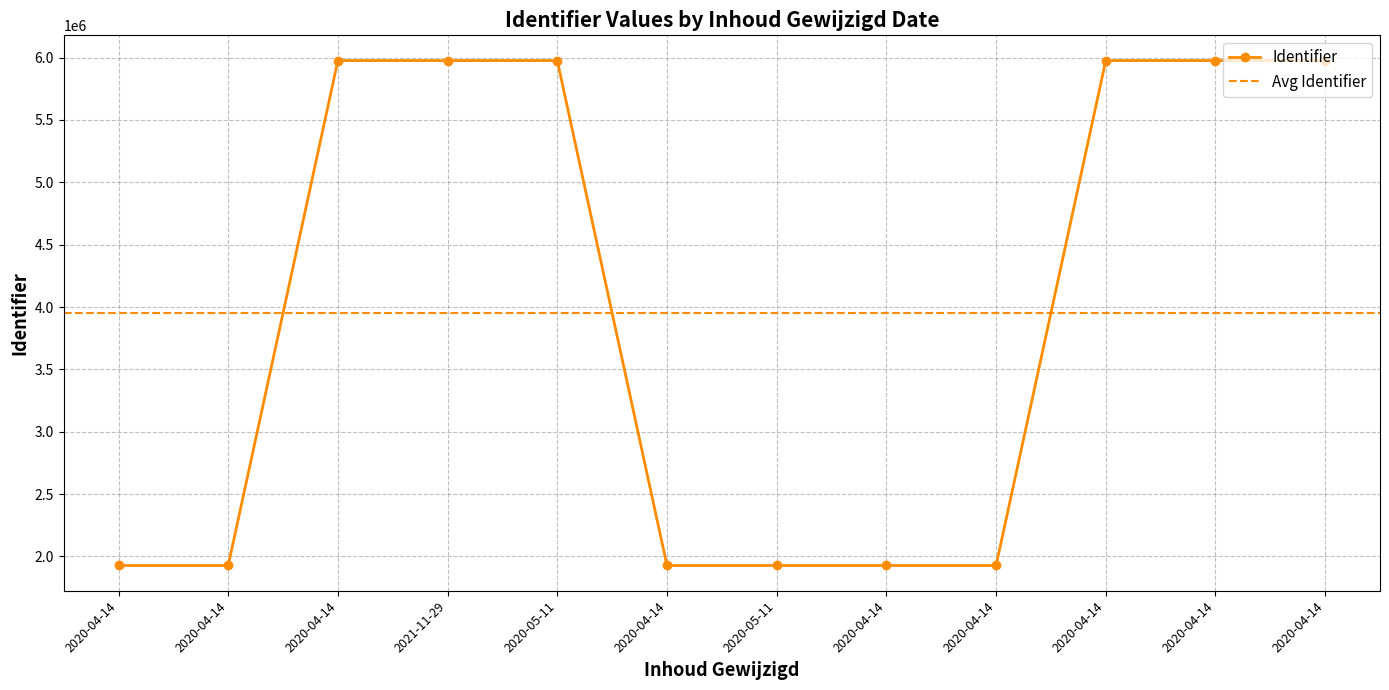

Rank the categories by value from lowest to highest.

2020-04-14, 2020-04-14, 2020-04-14, 2020-05-11, 2020-04-14, 2020-04-14, 2020-04-14, 2021-11-29, 2020-05-11, 2020-04-14, 2020-04-14, 2020-04-14